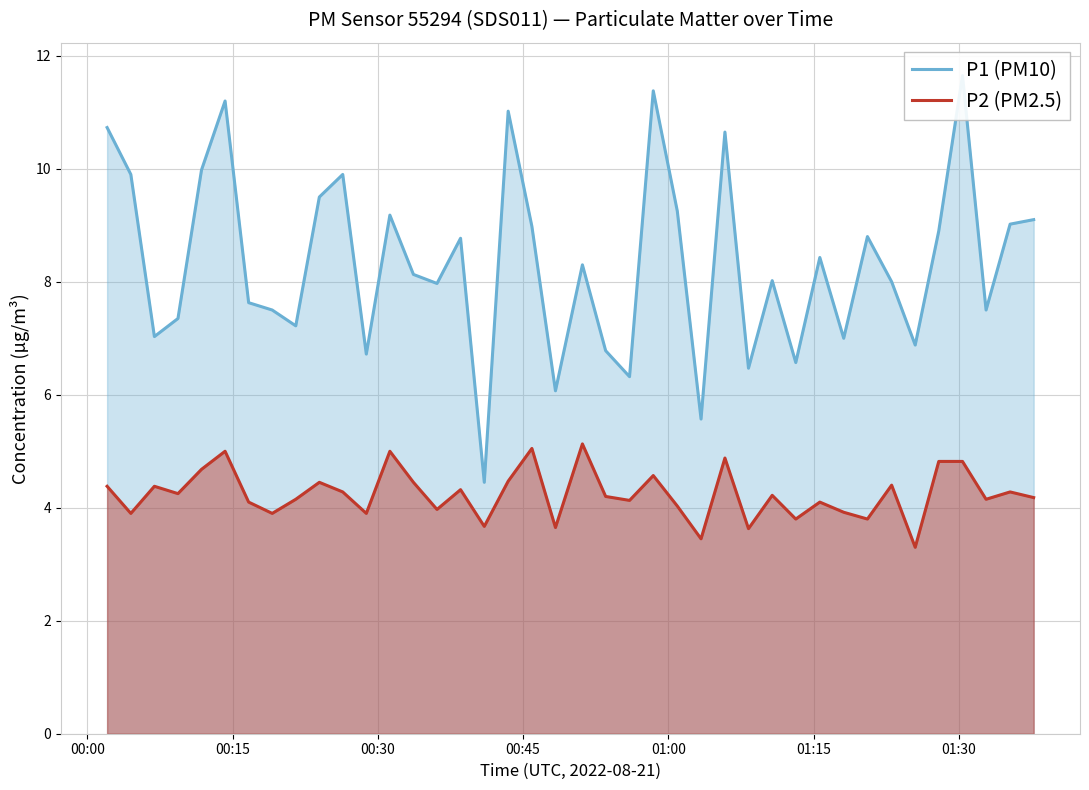

True or false: P2 (PM2.5) and P1 (PM10) cross at least once.

False